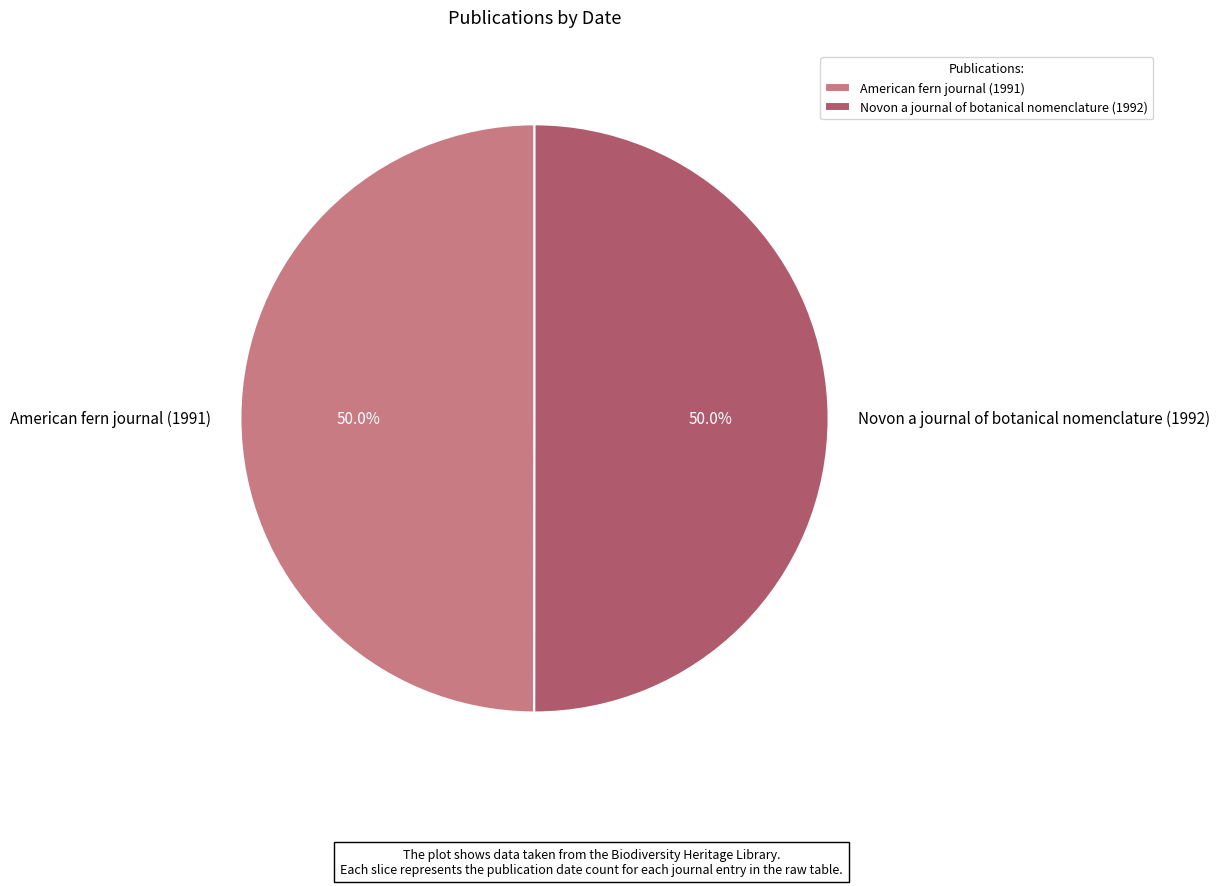

Approximately how many times larger is the value at American fern journal (1991) compared to Novon a journal of botanical nomenclature (1992)?

1.0